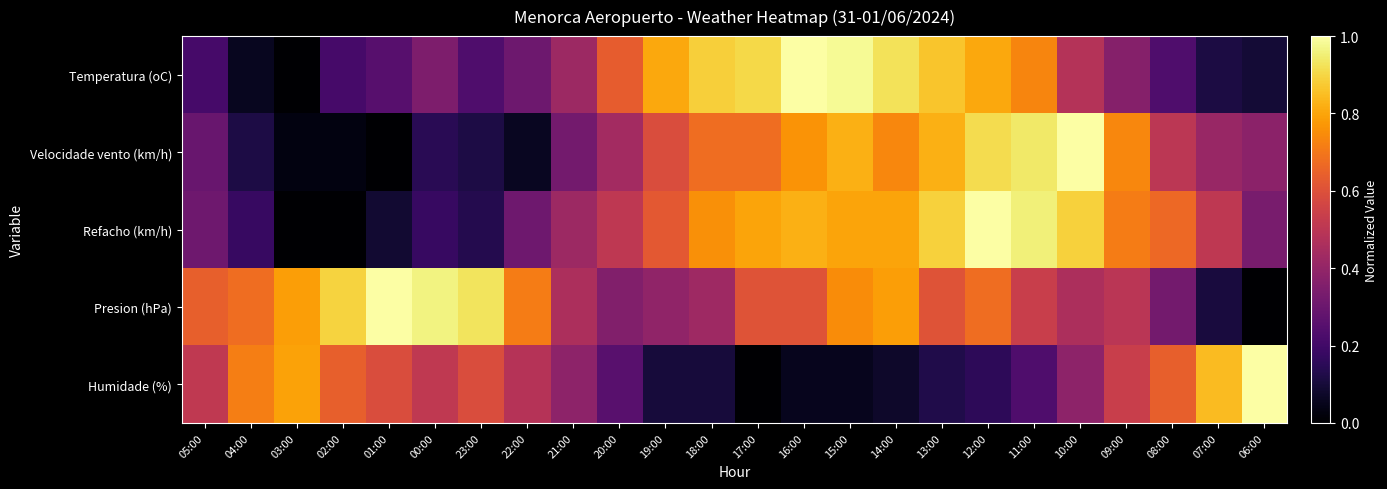

Reading left to right, extract all data points from this chart.

Temperatura (oC): 05:00=0.2	04:00=0.1	03:00=0.0	02:00=0.2	01:00=0.3	00:00=0.3	23:00=0.2	22:00=0.3	21:00=0.4	20:00=0.6	19:00=0.8	18:00=0.9	17:00=0.9	16:00=1.0	15:00=1.0	14:00=0.9	13:00=0.9	12:00=0.8	11:00=0.7	10:00=0.5	09:00=0.4	08:00=0.2	07:00=0.1	06:00=0.1
Velocidade vento (km/h): 05:00=0.3	04:00=0.1	03:00=0.0	02:00=0.0	01:00=0.0	00:00=0.1	23:00=0.1	22:00=0.1	21:00=0.3	20:00=0.4	19:00=0.6	18:00=0.7	17:00=0.7	16:00=0.8	15:00=0.8	14:00=0.7	13:00=0.8	12:00=0.9	11:00=0.9	10:00=1.0	09:00=0.7	08:00=0.5	07:00=0.4	06:00=0.4
Refacho (km/h): 05:00=0.3	04:00=0.2	03:00=0.0	02:00=0.0	01:00=0.1	00:00=0.2	23:00=0.1	22:00=0.3	21:00=0.4	20:00=0.5	19:00=0.6	18:00=0.8	17:00=0.8	16:00=0.8	15:00=0.8	14:00=0.8	13:00=0.9	12:00=1.0	11:00=1.0	10:00=0.9	09:00=0.7	08:00=0.7	07:00=0.5	06:00=0.3
Presion (hPa): 05:00=0.6	04:00=0.7	03:00=0.8	02:00=0.9	01:00=1.0	00:00=1.0	23:00=0.9	22:00=0.7	21:00=0.5	20:00=0.4	19:00=0.4	18:00=0.4	17:00=0.6	16:00=0.6	15:00=0.7	14:00=0.8	13:00=0.6	12:00=0.7	11:00=0.5	10:00=0.5	09:00=0.5	08:00=0.3	07:00=0.1	06:00=0.0
Humidade (%): 05:00=0.5	04:00=0.7	03:00=0.8	02:00=0.6	01:00=0.6	00:00=0.5	23:00=0.6	22:00=0.5	21:00=0.4	20:00=0.3	19:00=0.1	18:00=0.1	17:00=0.0	16:00=0.1	15:00=0.1	14:00=0.1	13:00=0.1	12:00=0.2	11:00=0.2	10:00=0.4	09:00=0.5	08:00=0.6	07:00=0.8	06:00=1.0